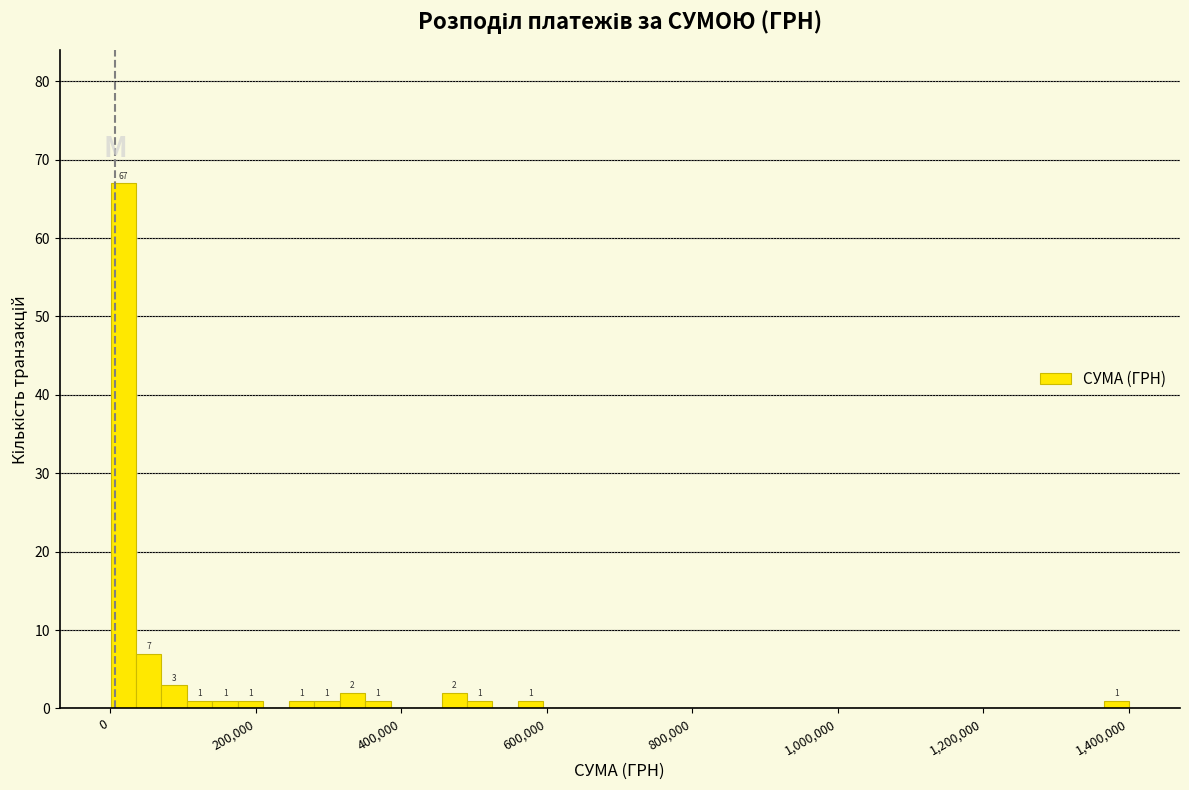

Around what value on the x-axis is the tallest bar? Give the approximate position of its centre, as read against the axis.

20000